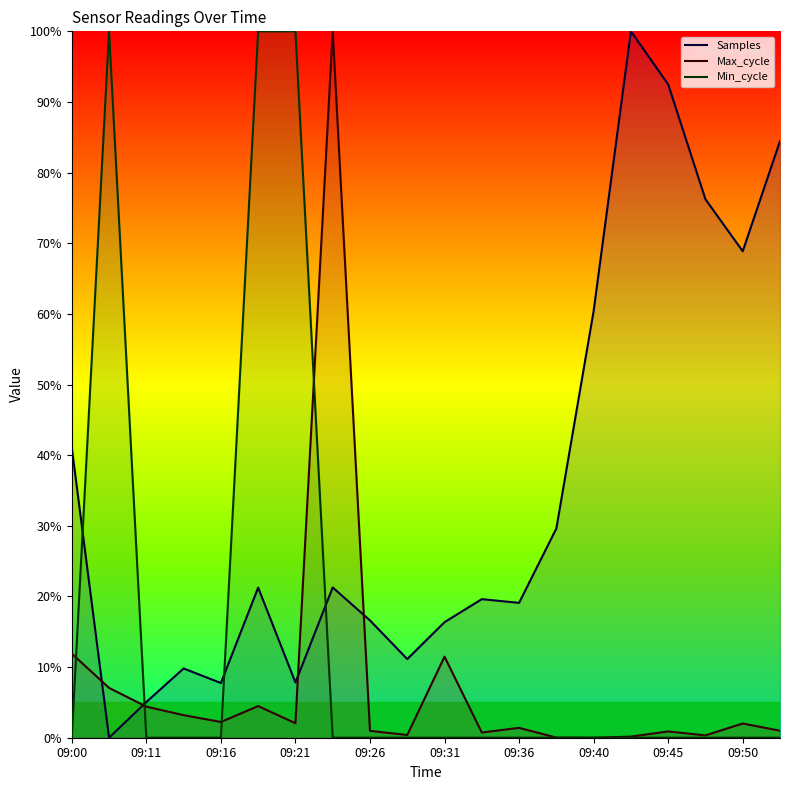

At 09:21, list the series in order from largest to smallest.

Min_cycle, Samples, Max_cycle